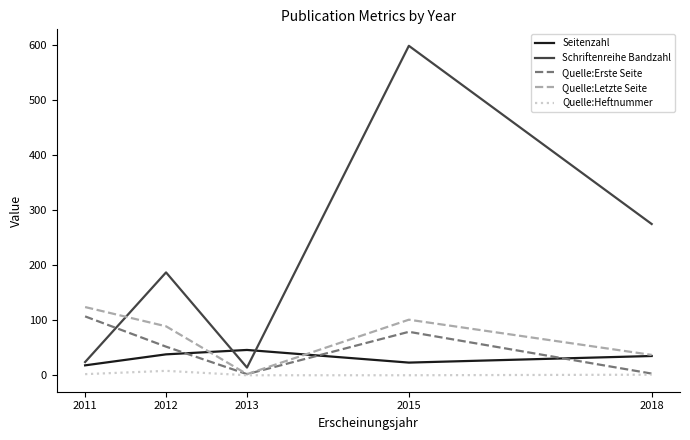

What is the total value across all series at 2015?

802